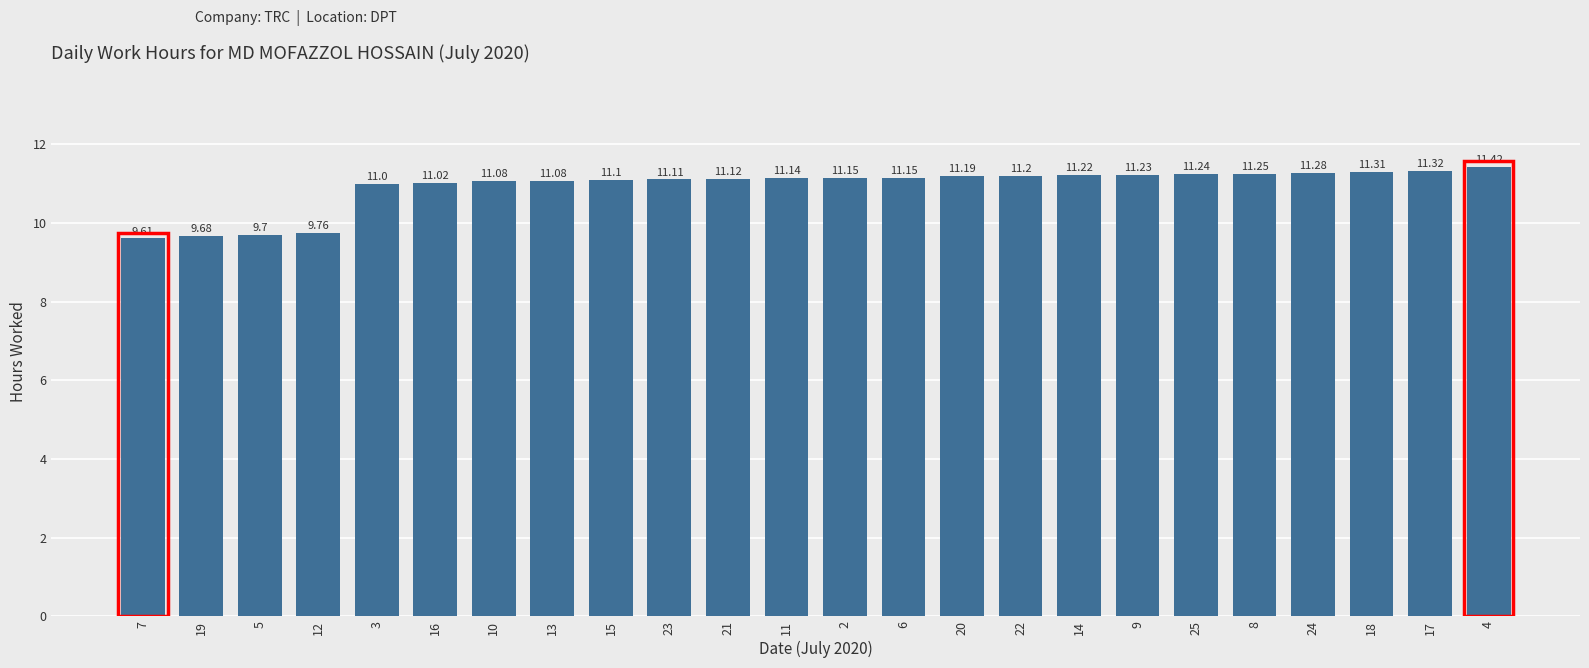

What value does the data have at 7?

9.6